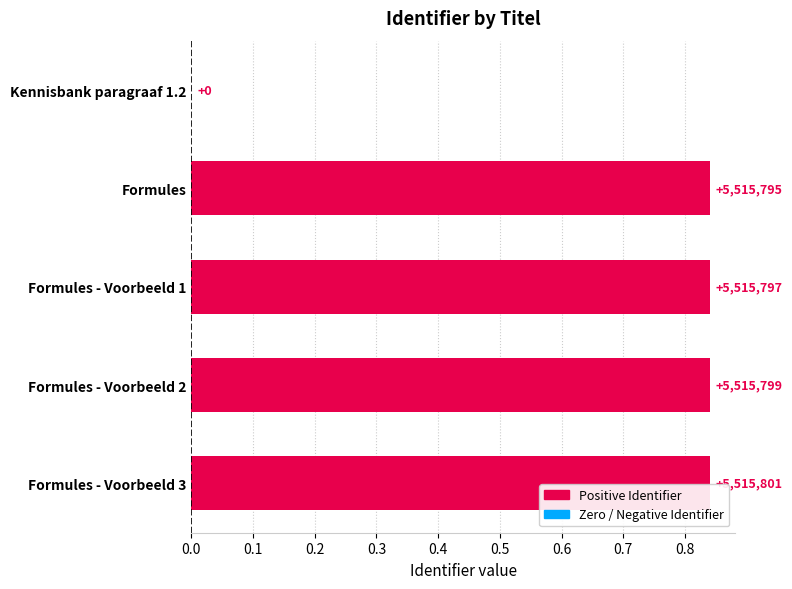

What is the maximum value shown in the chart?

0.8